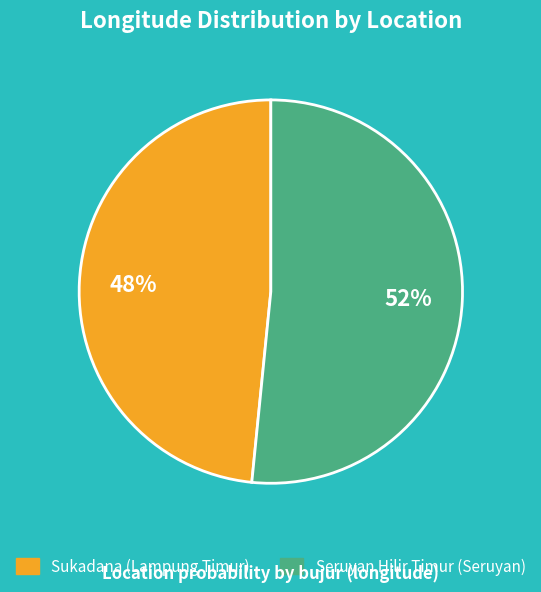

Is it true that Sukadana (Lampung Timur) is 48% of the pie?

True